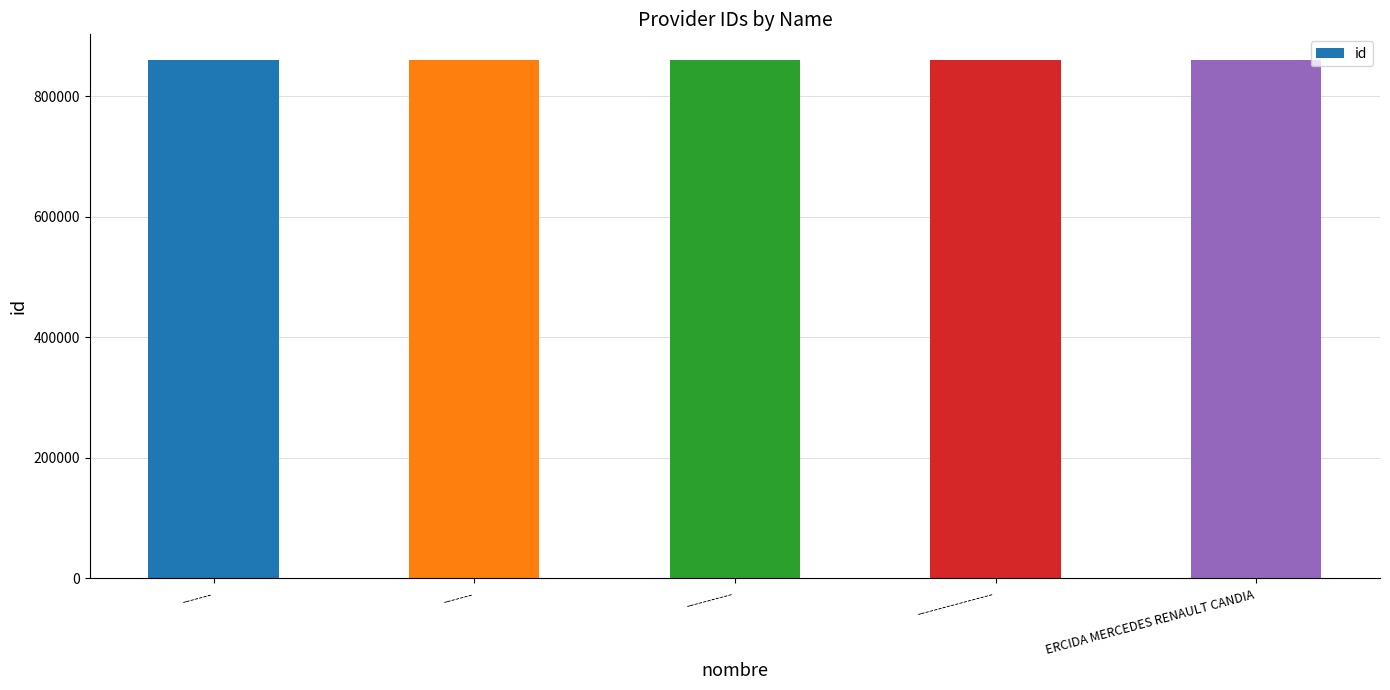

How many data points are less than 859779?

2